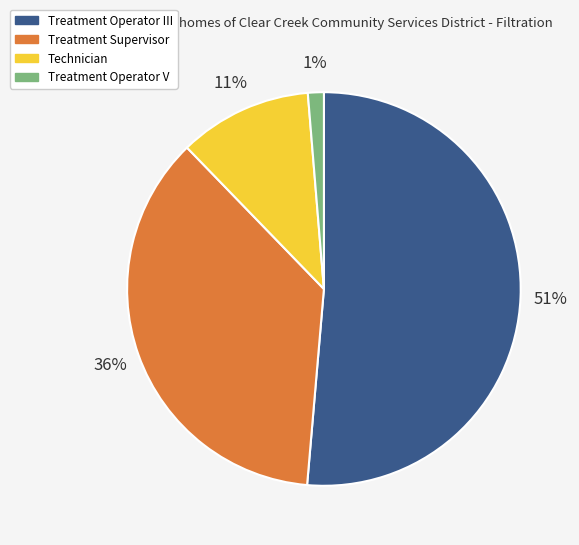

True or false: Technician accounts for 20% of the total.

False